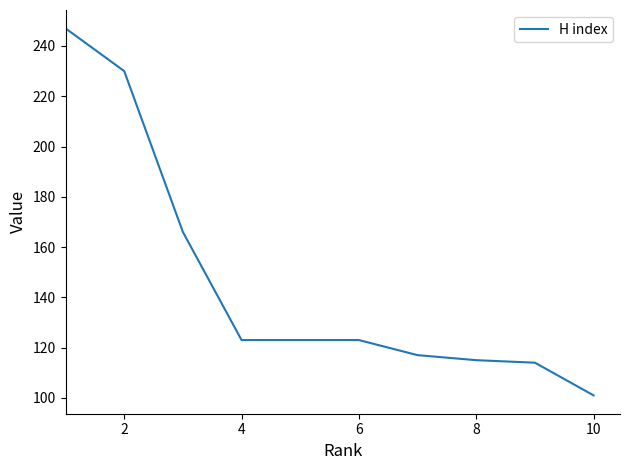

What is the difference between the maximum and minimum values?

146